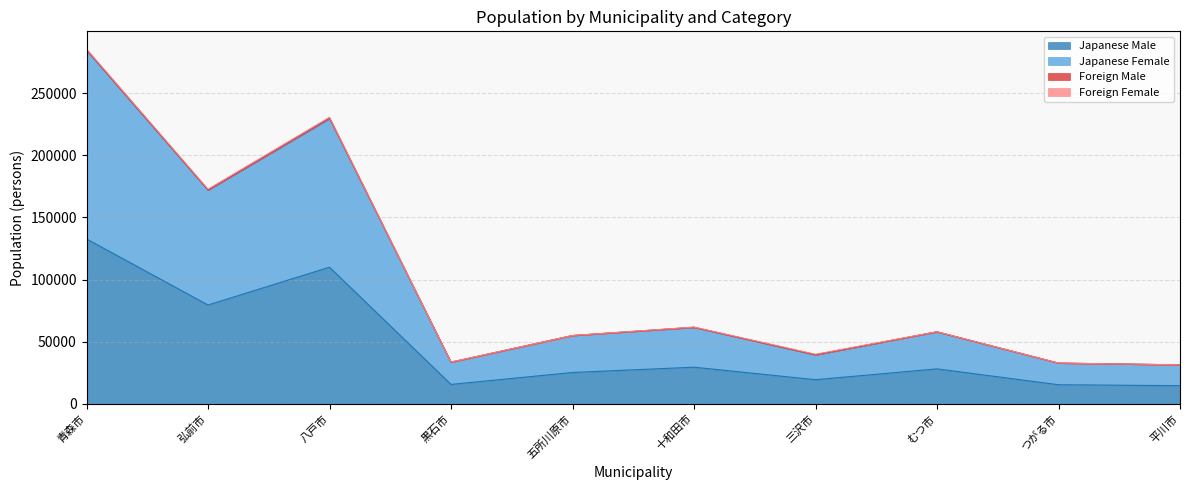

Is it true that Japanese Male equals 27285 at 三沢市?

False